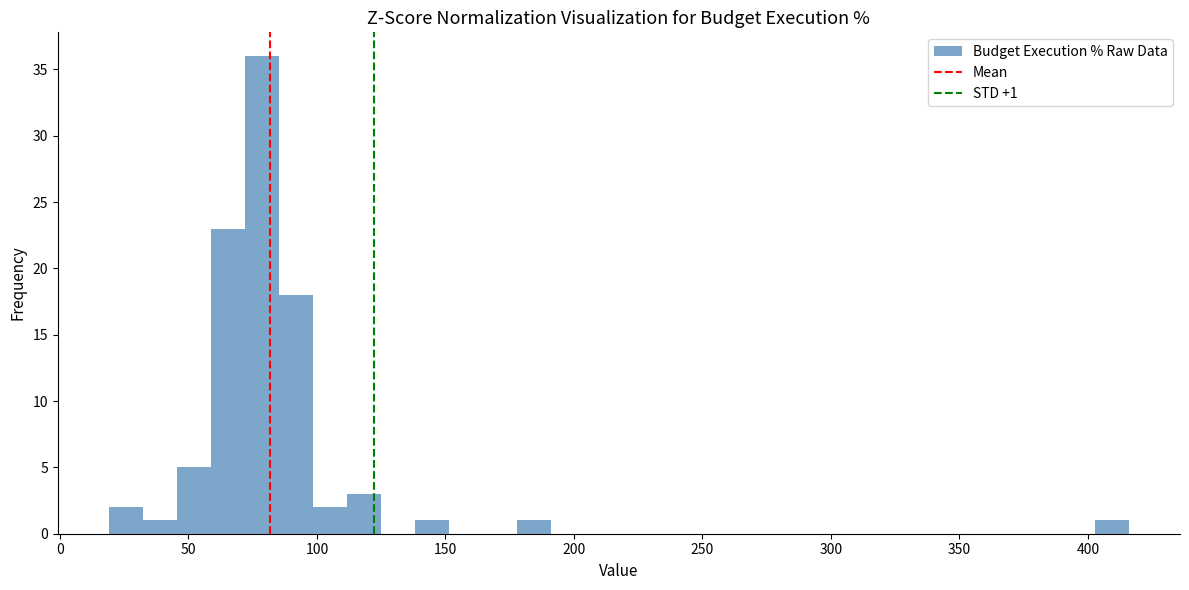

Around what value on the x-axis is the tallest bar? Give the approximate position of its centre, as read against the axis.

80